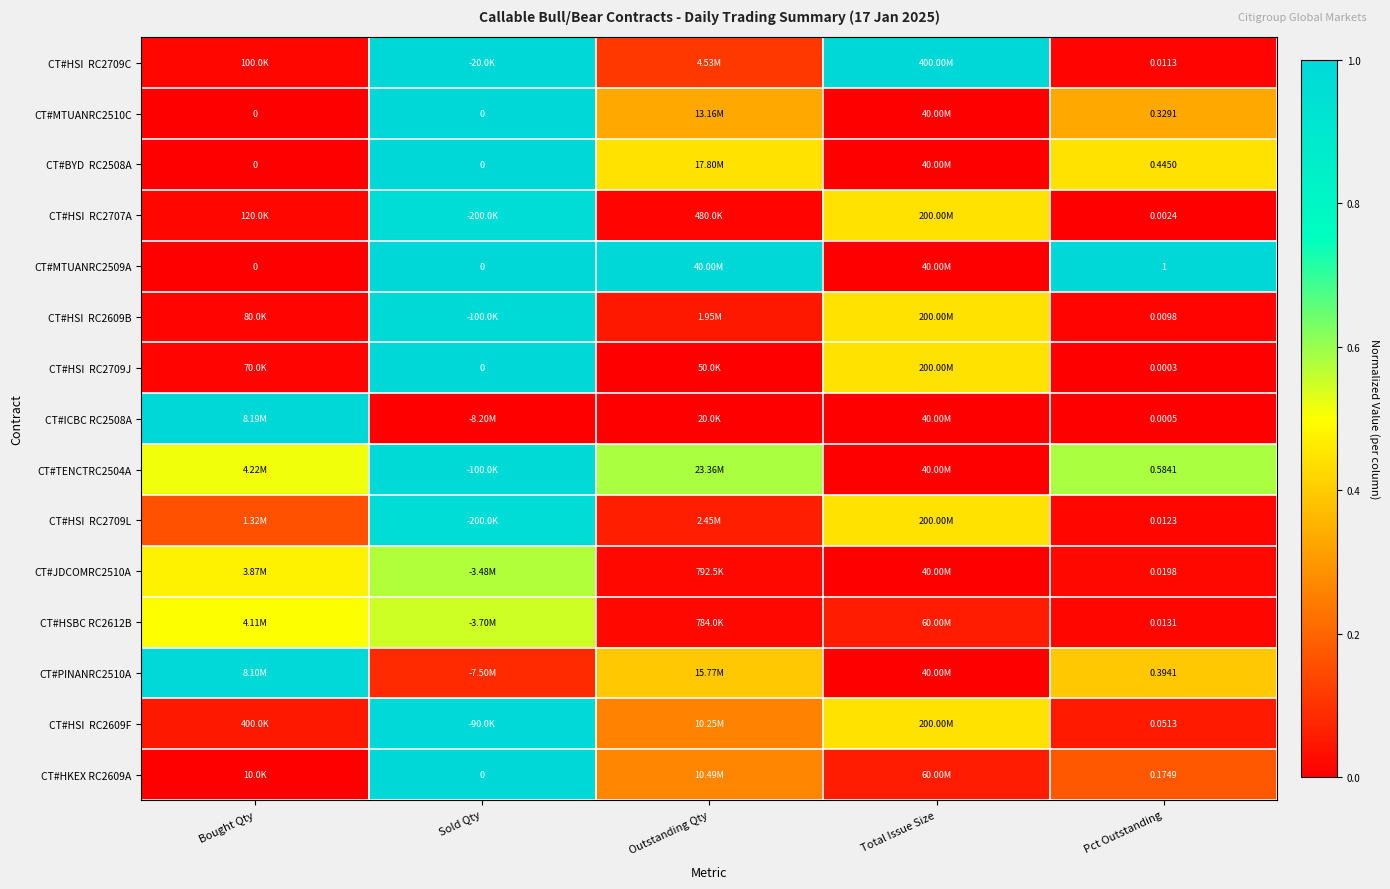

How many values in the CT#JDCOMRC2510A series exceed 0?

4